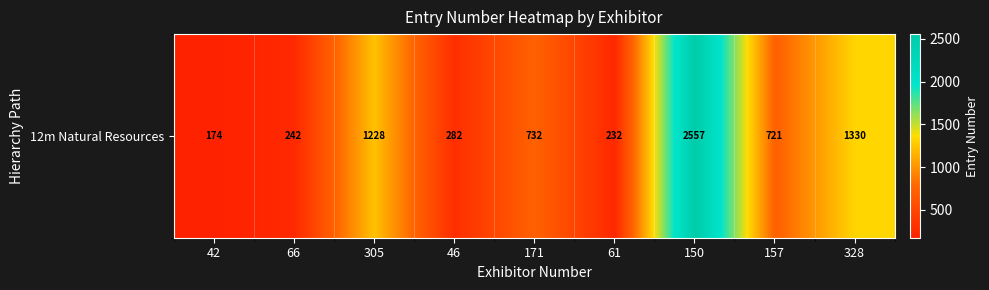

What is the maximum value shown in the chart?

2557